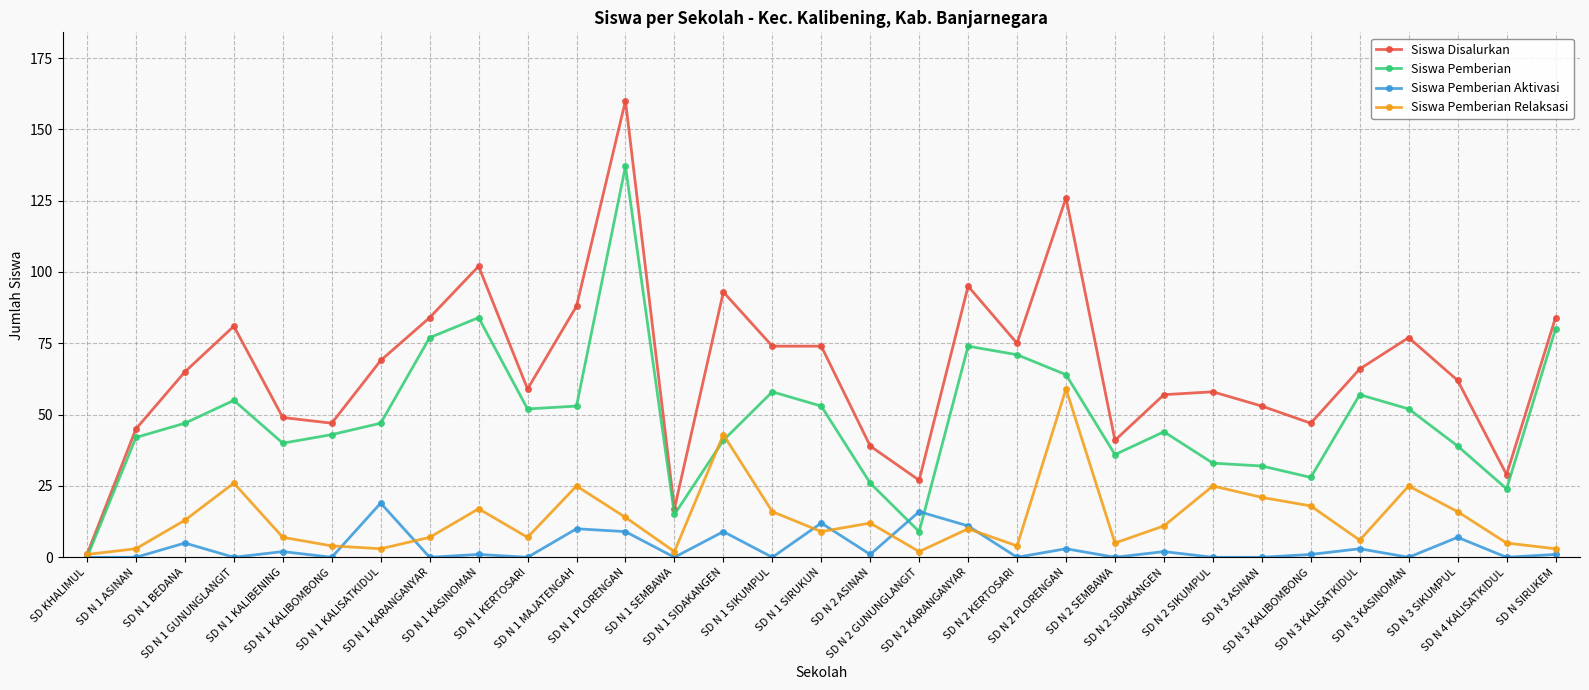

How many lines are shown in the chart?

4